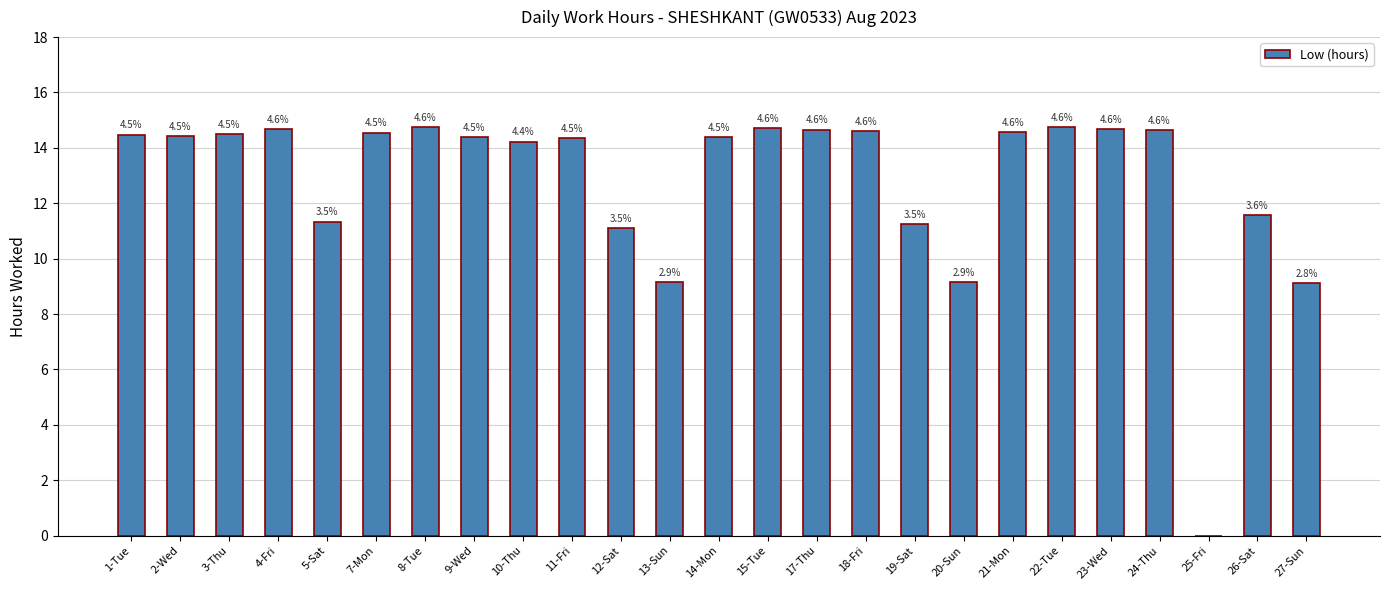

Reading left to right, what are all the values shown in this chart?

14.5	14.4	14.5	14.7	11.3	14.6	14.8	14.4	14.2	14.3	11.1	9.2	14.4	14.7	14.7	14.6	11.2	9.2	14.6	14.8	14.7	14.6	0.0	11.6	9.1